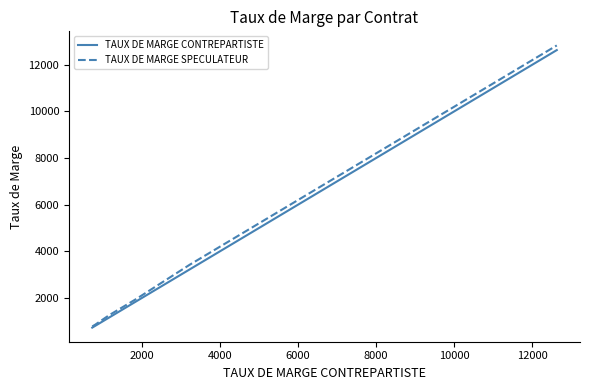

True or false: TAUX DE MARGE SPECULATEUR has a value of 3218 at 24.

False